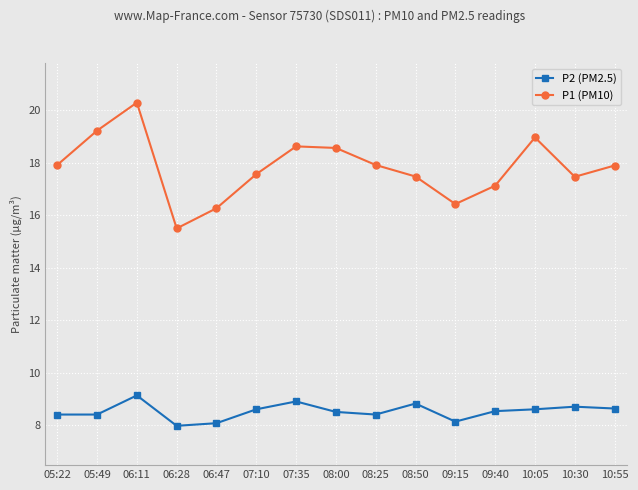

What is the minimum value for P2 (PM2.5)?

8.0